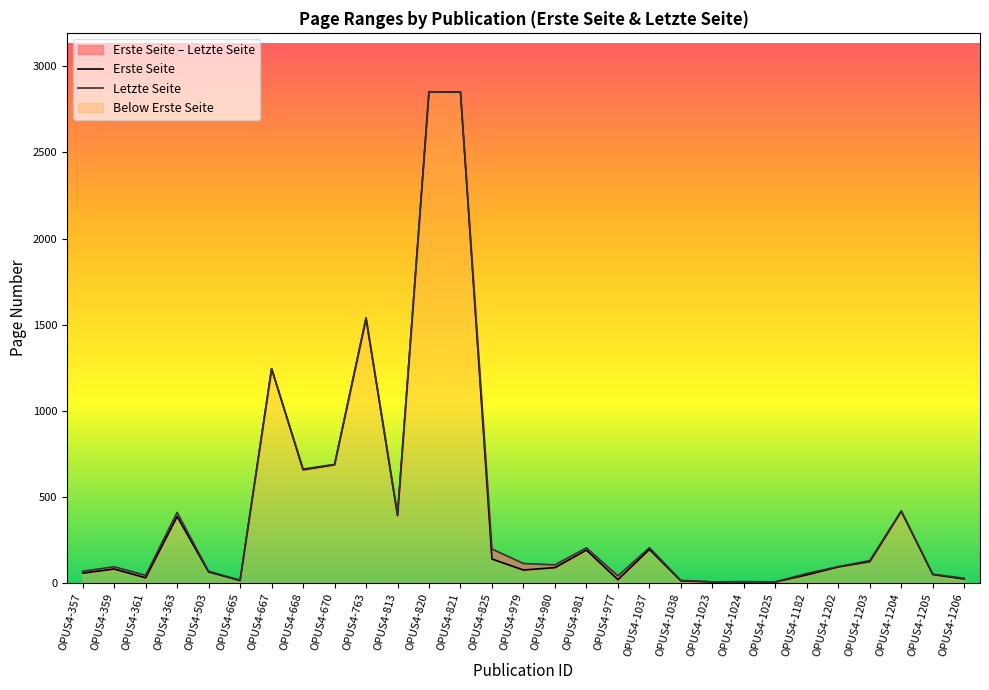

What is the value of the Letzte Seite point at the 2nd from the left?

92